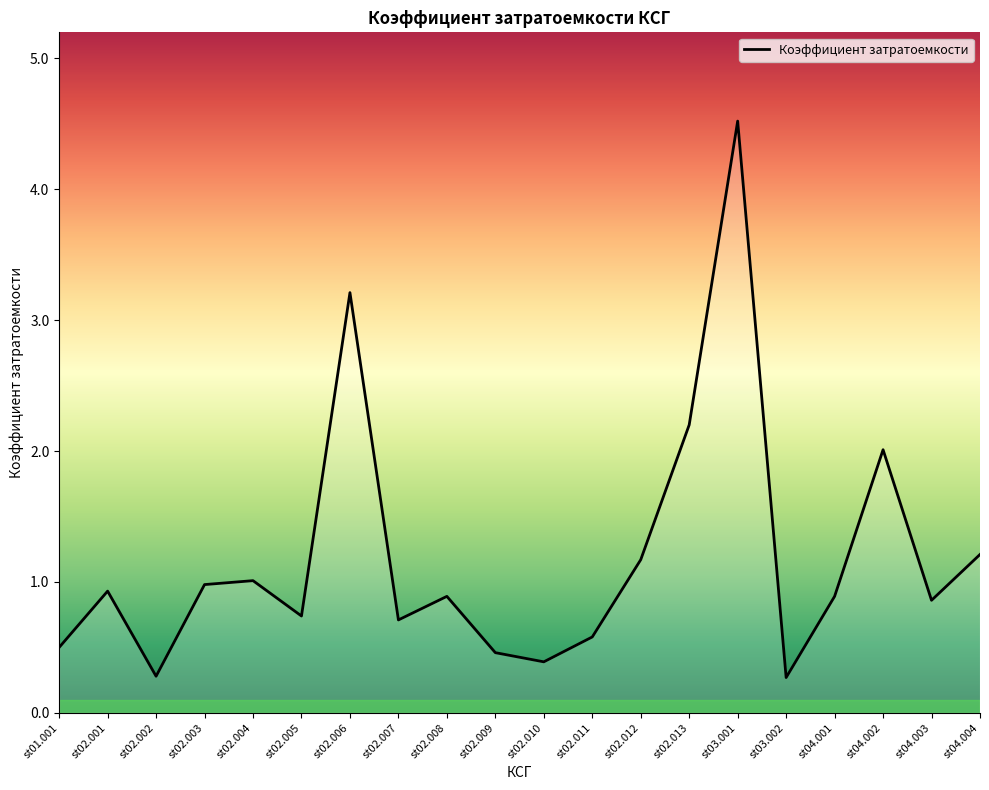

Where is the data nearest to the value 2?

st04.002